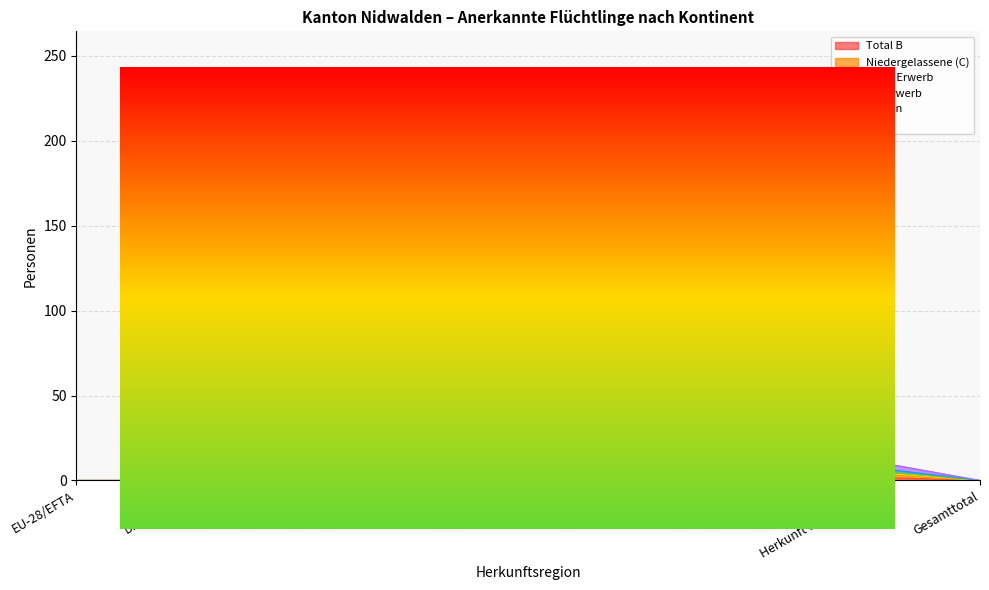

True or false: Total and Frauen intersect in this chart.

False